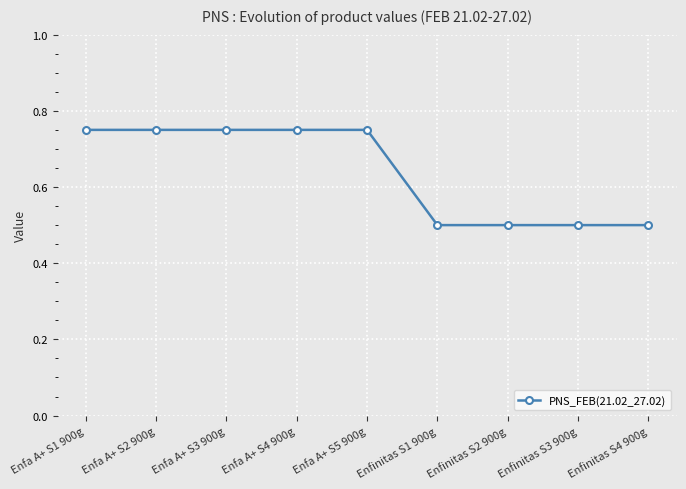

How many lines are shown in the chart?

1